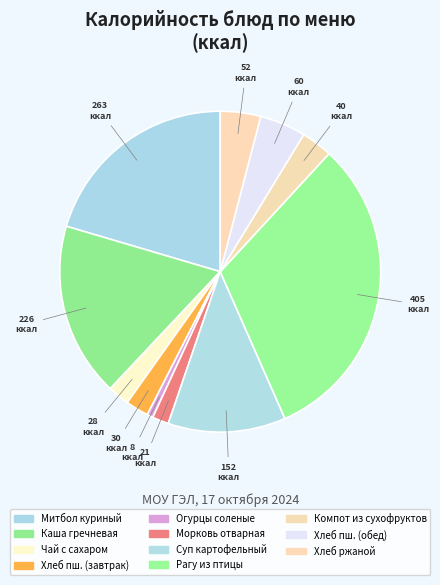

How many slices are in this pie chart?

11